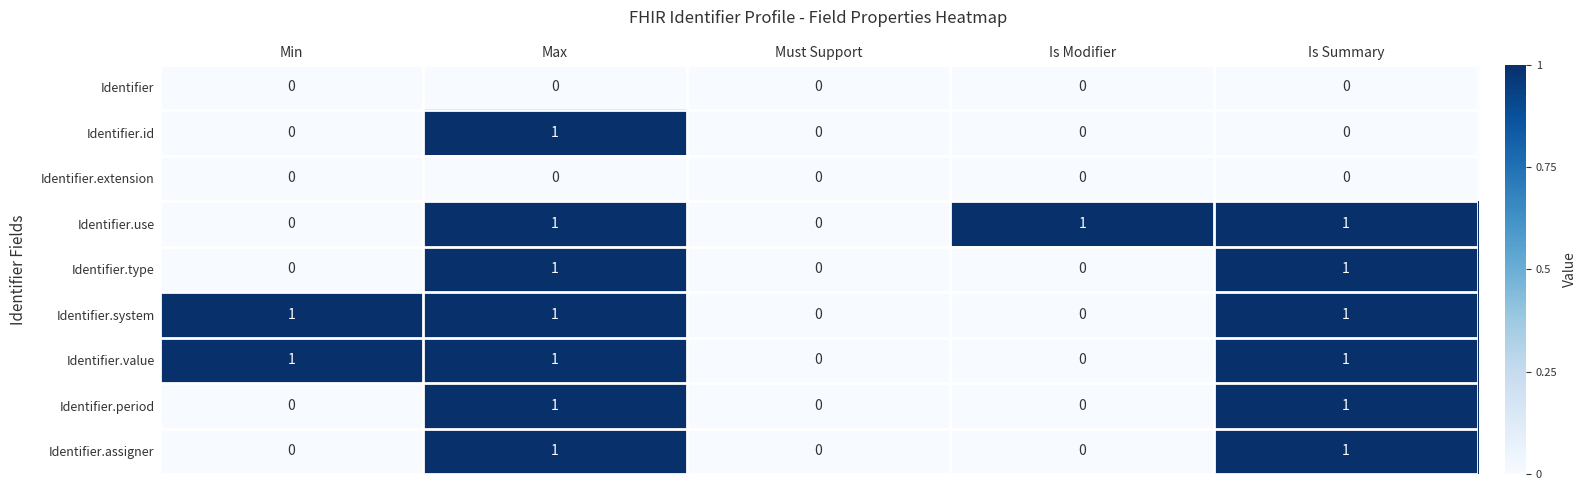

At which category is the sum across all series the highest?

Max